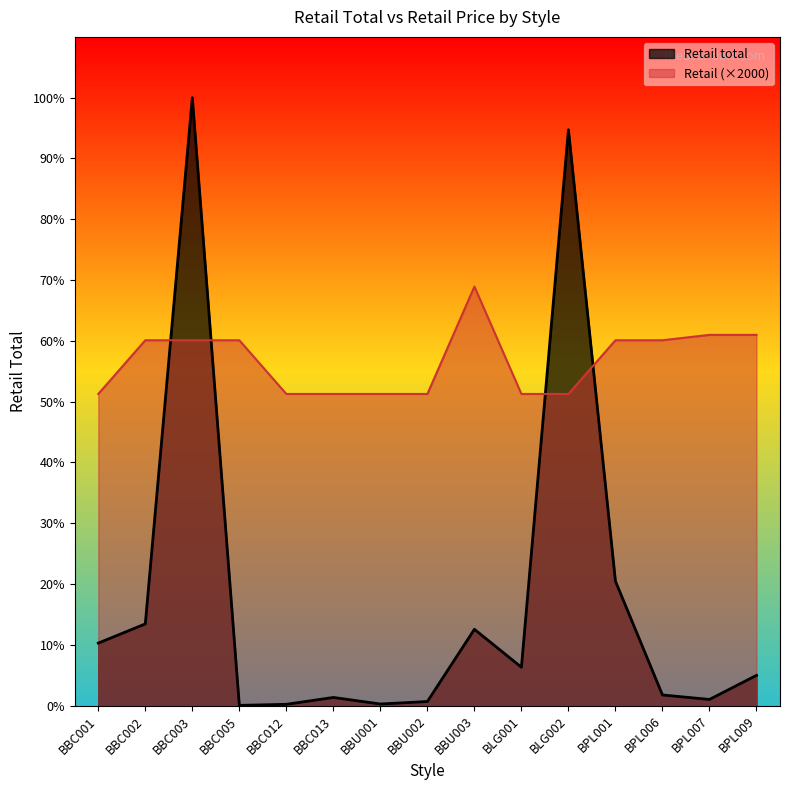

Is it true that Retail equals 136000 at BPL001?

True